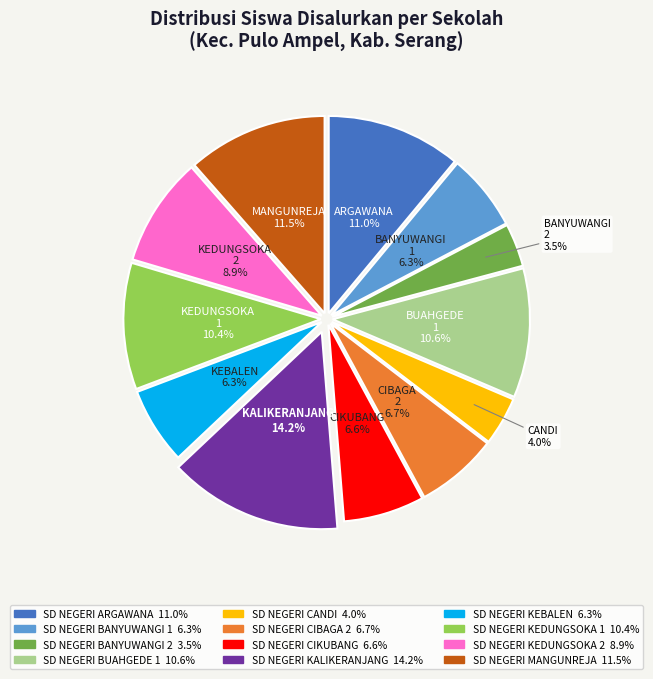

Does any single category account for the majority?

No